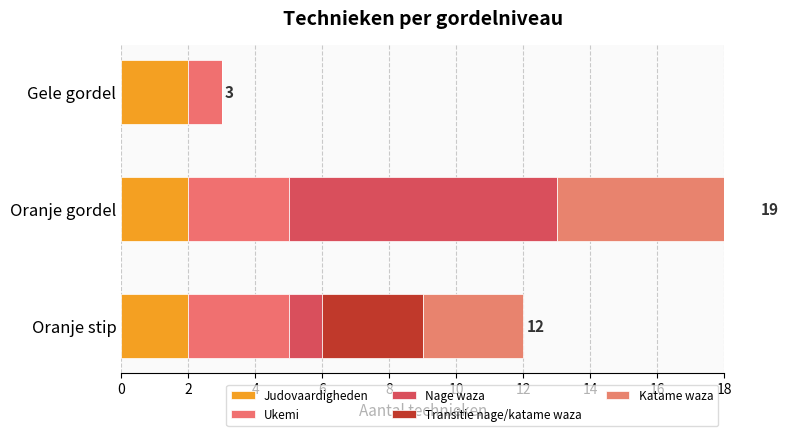

Rank the series by their maximum value, from highest to lowest.

Nage waza, Katame waza, Ukemi, Transitie nage/katame waza, Judovaardigheden